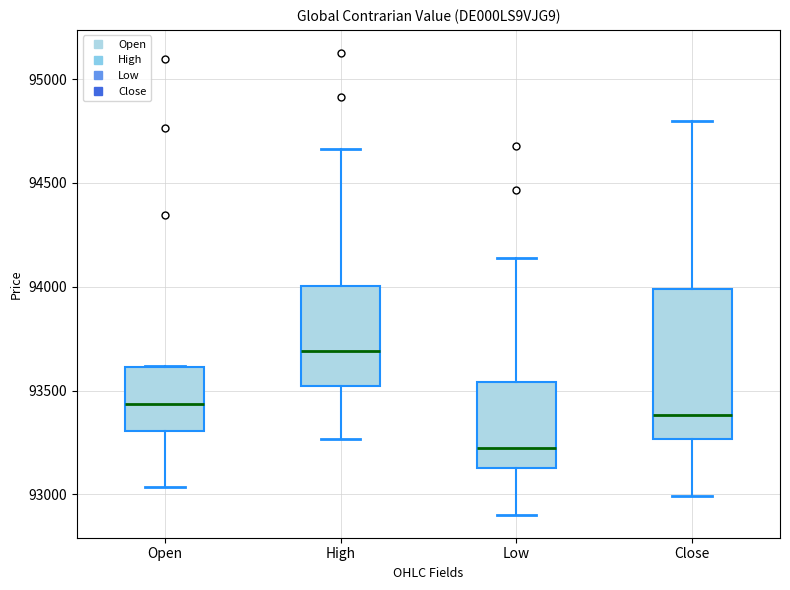

Reading left to right, read every box against the y-axis: the position of its median line, the range the box covers, and the ends of its whiskers. The values are not printed on the chart, so give them approximately, as read against the axis.

Open: median 93450, box 93300 to 93600, whiskers 93050 to 93600
High: median 93700, box 93500 to 94000, whiskers 93250 to 94650
Low: median 93200, box 93150 to 93550, whiskers 92900 to 94150
Close: median 93400, box 93250 to 94000, whiskers 93000 to 94800